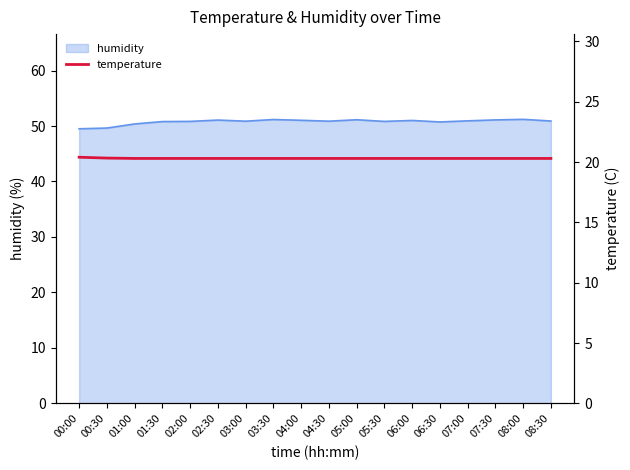

The value of humidity at 06:30 is 50.7. True or false?

True